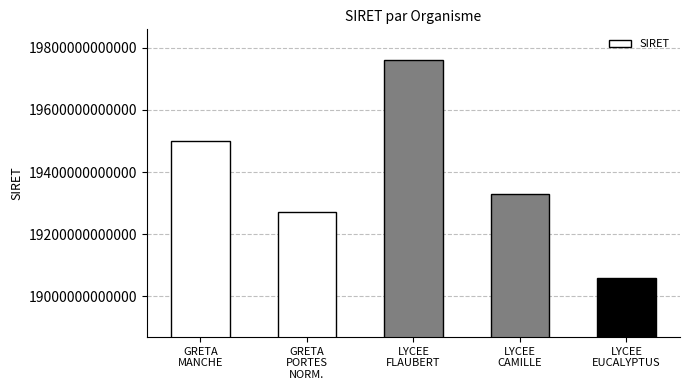

Between GRETA
MANCHE and LYCEE
FLAUBERT, which is larger?

LYCEE
FLAUBERT